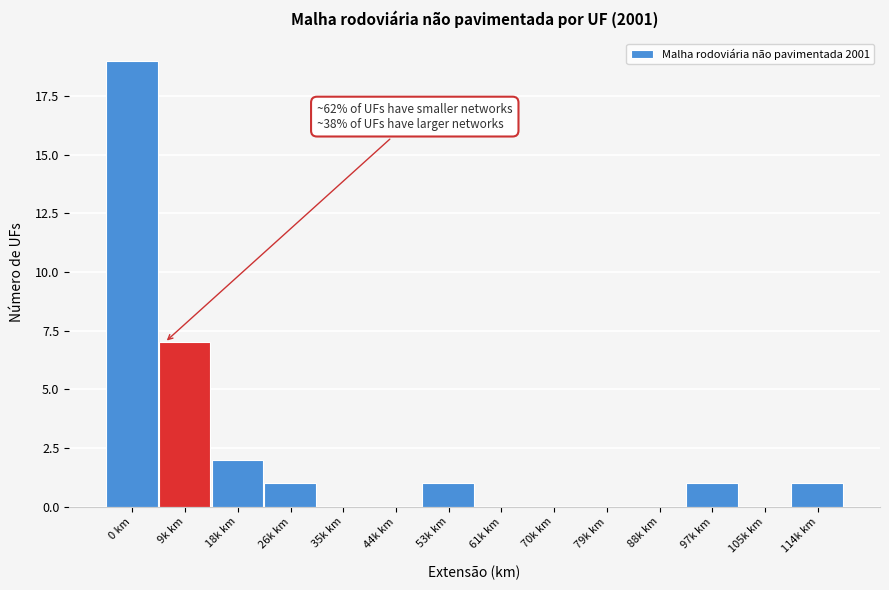

Reading left to right, what are all the values shown in this chart?

0 km=19	9k km=7	18k km=2	26k km=1	35k km=0	44k km=0	53k km=1	61k km=0	70k km=0	79k km=0	88k km=0	97k km=1	105k km=0	114k km=1